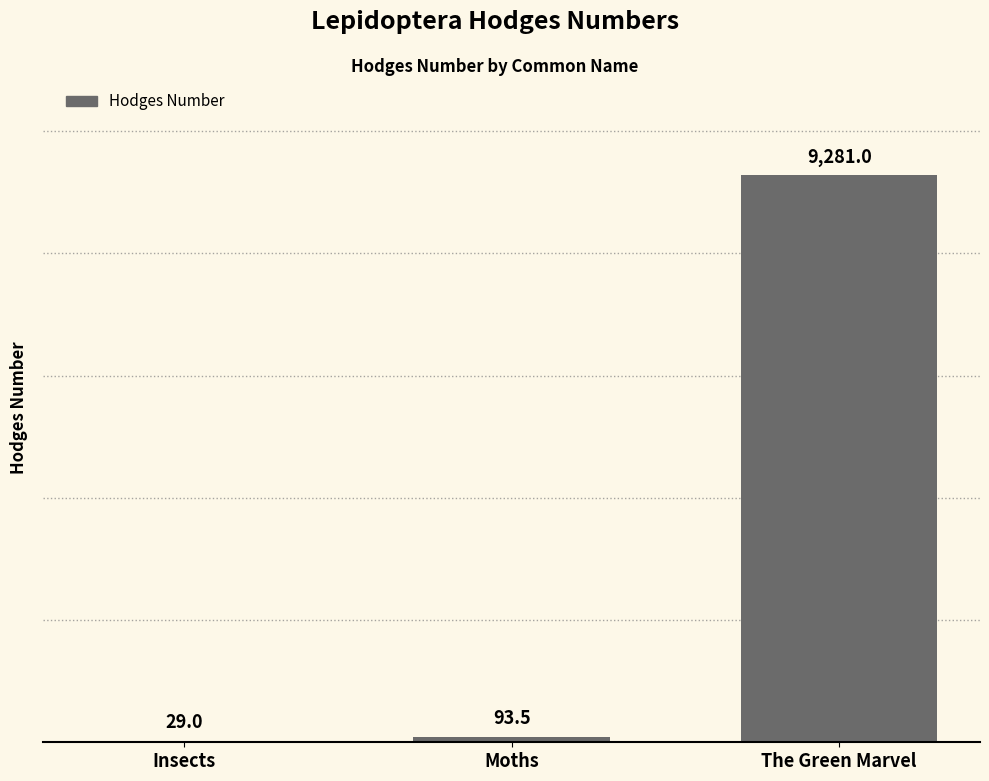

At which label is the value closest to 4655?

Moths